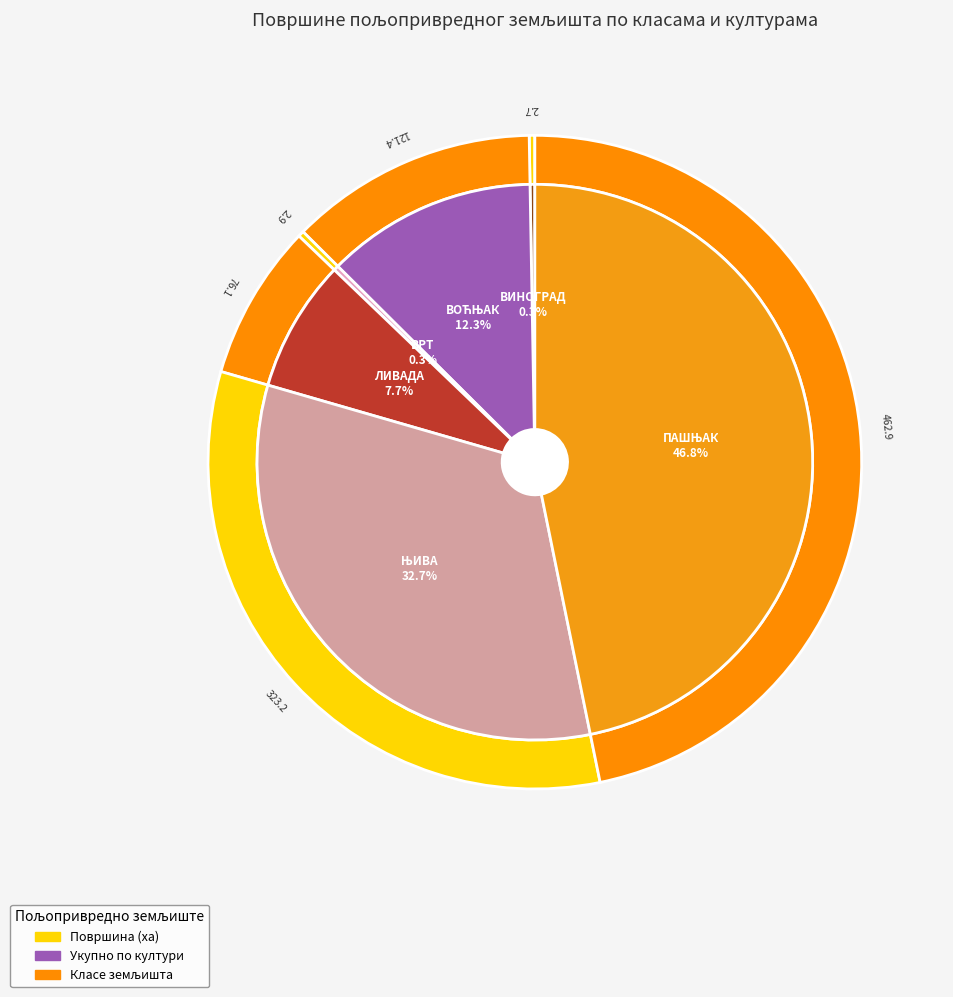

What portion of the pie excludes ЛИВАДА?

92.3%